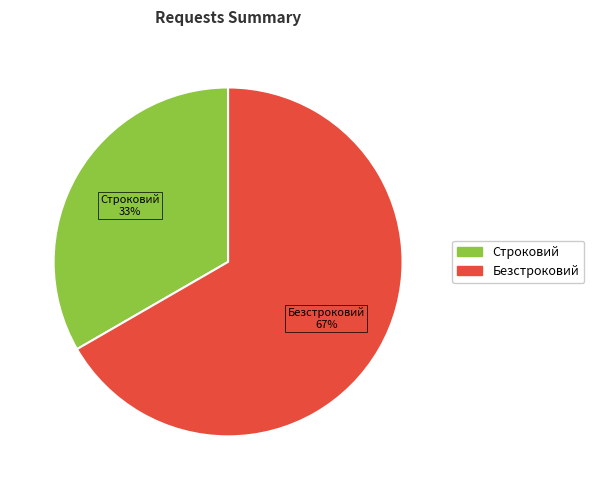

Is it true that Строковий is 21% of the pie?

False